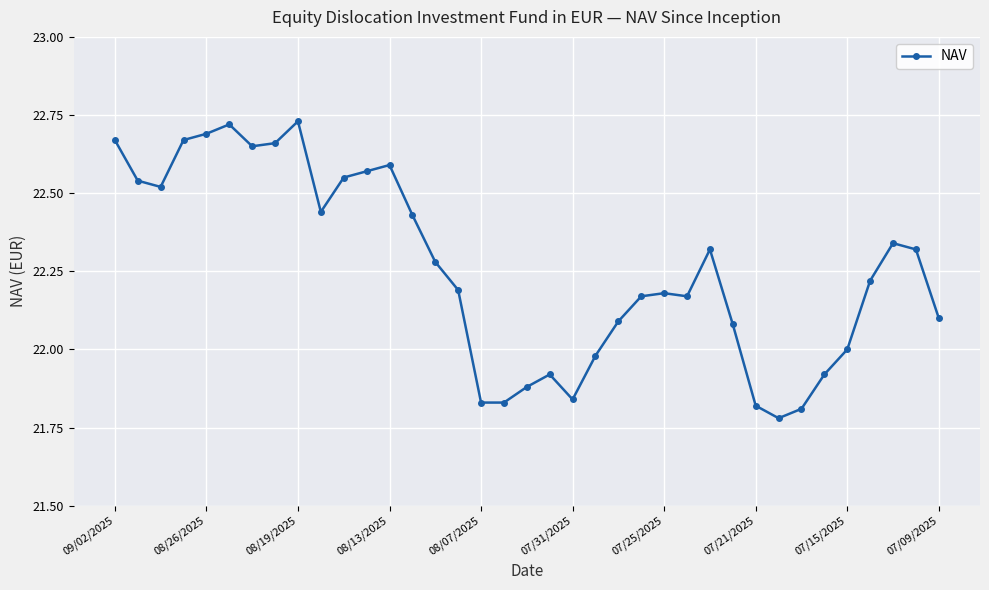

Does the chart display data point markers on the line(s)?

Yes